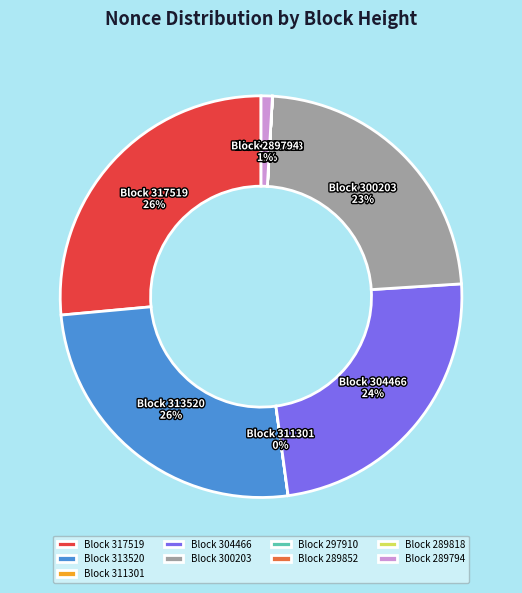

To the nearest percent, what percentage of the pie is Block 317519?

26%